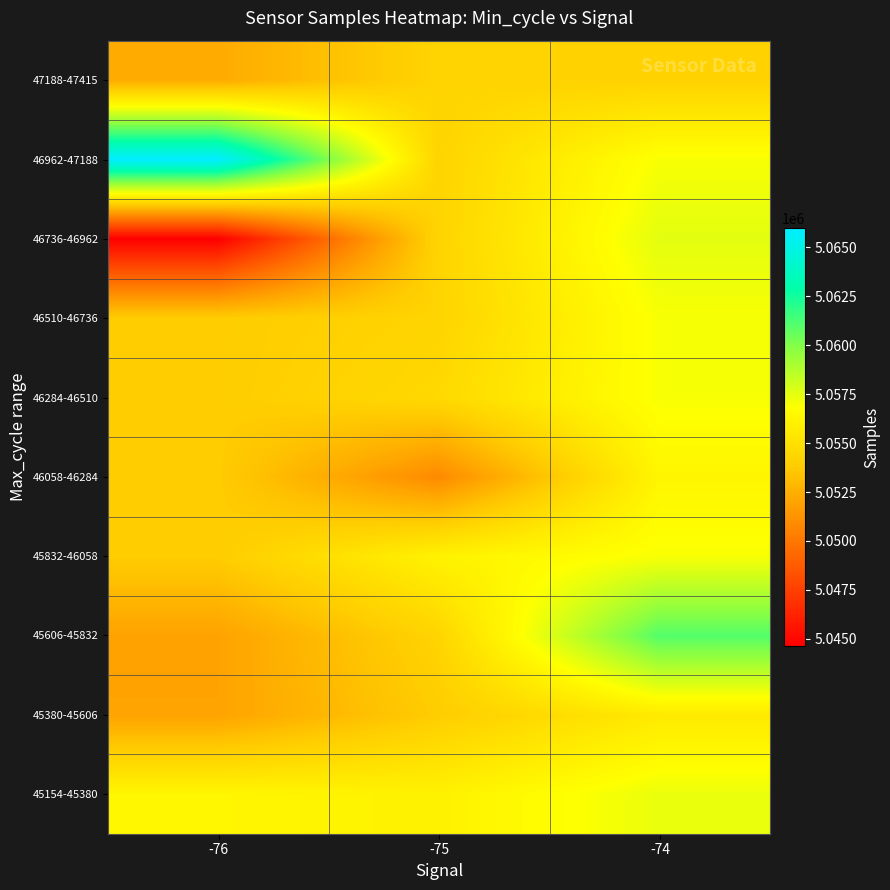

Reading left to right, what are all the values shown in this chart?

45154-45380: -76=5056321.2	-75=5056059.3	-74=5057345.0
45380-45606: -76=5051977.2	-75=5053864.7	-74=5055607.3
45606-45832: -76=5051927.5	-75=5054290.3	-74=5061024.0
45832-46058: -76=5053856.2	-75=5056117.0	-74=5056986.5
46058-46284: -76=5053856.2	-75=5050837.0	-74=5056262.5
46284-46510: -76=5053856.2	-75=5054573.5	-74=5056986.5
46510-46736: -76=5053856.2	-75=5054290.3	-74=5056986.5
46736-46962: -76=5044625.0	-75=5054290.3	-74=5057524.0
46962-47188: -76=5065981.0	-75=5054290.3	-74=5056986.5
47188-47415: -76=5052305.0	-75=5054290.3	-74=5054156.0